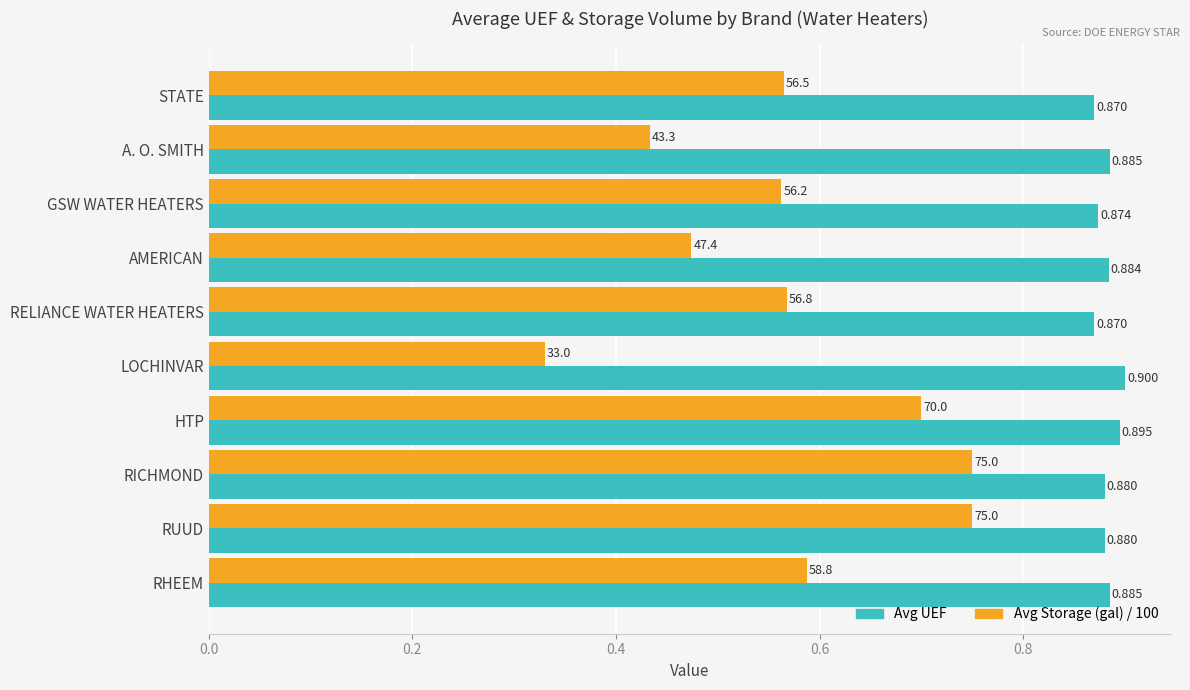

How many distinct data groups are displayed?

2